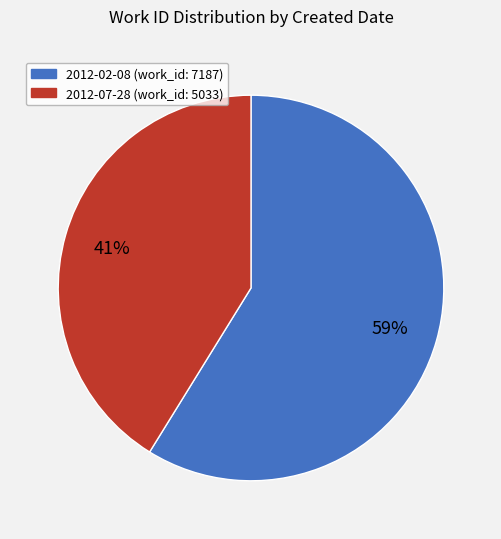

Does 2012-02-08 represent more than half of the total?

Yes